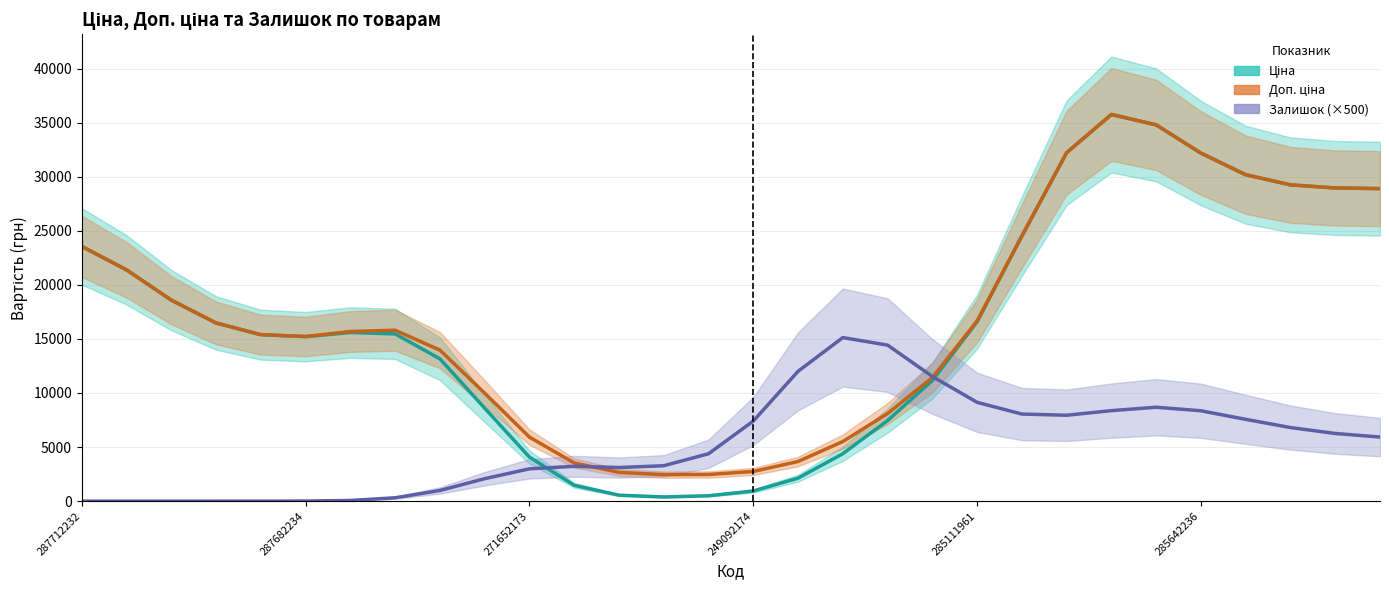

True or false: Залишок (×500) and Ціна cross at least once.

True